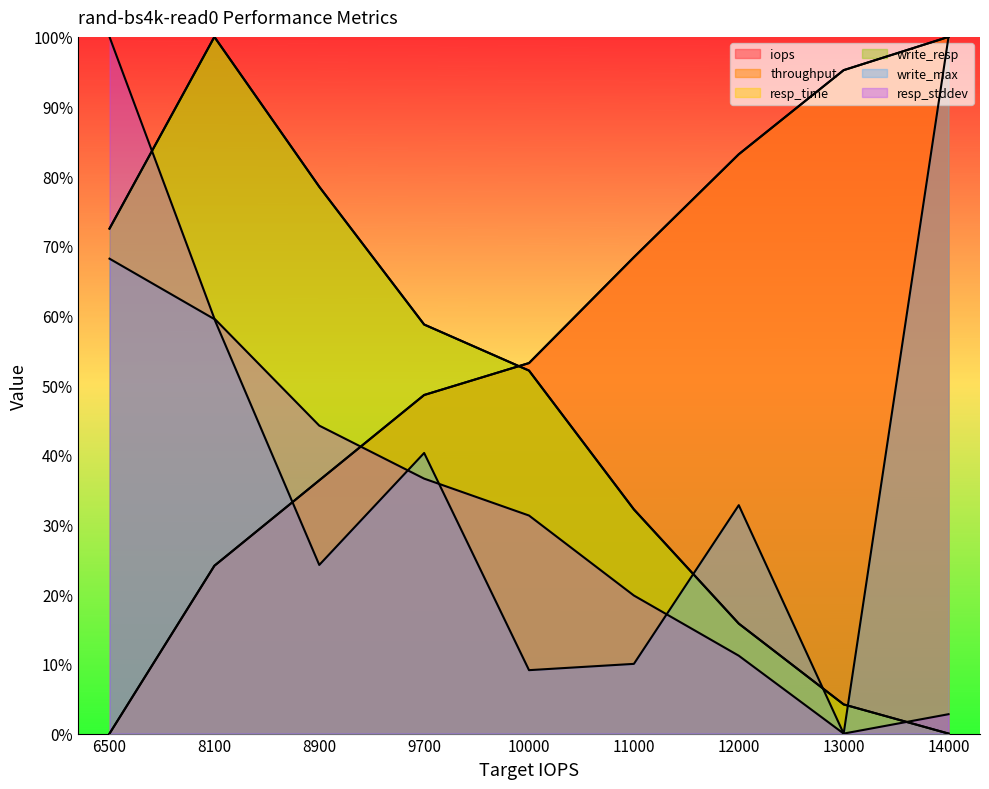

Does the chart have visible grid lines?

No